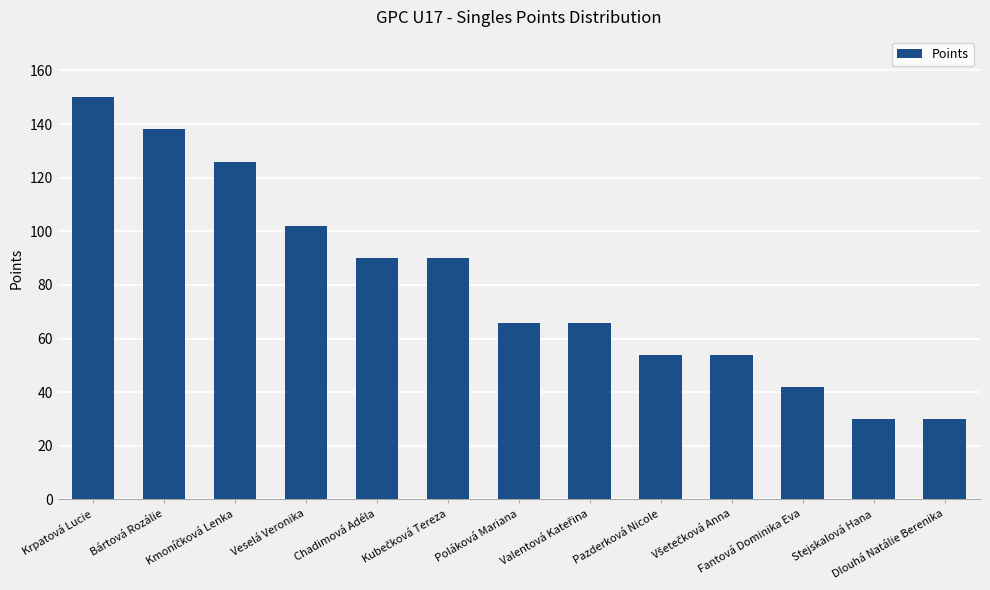

What is the value of the 4th bar from the left?

102